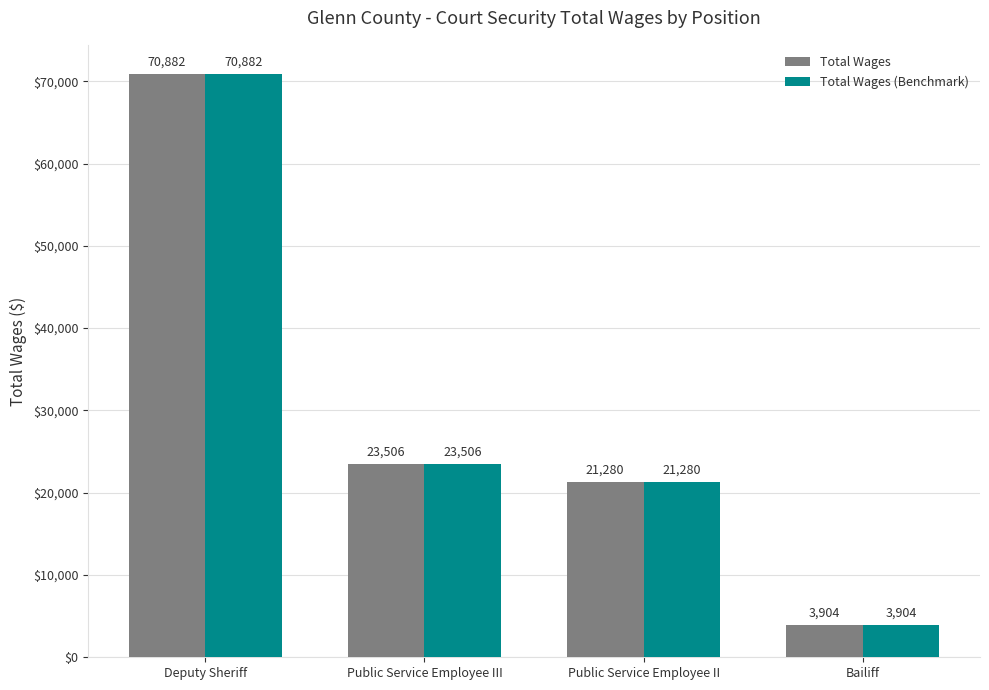

At how many categories does at least one series exceed 31663?

1